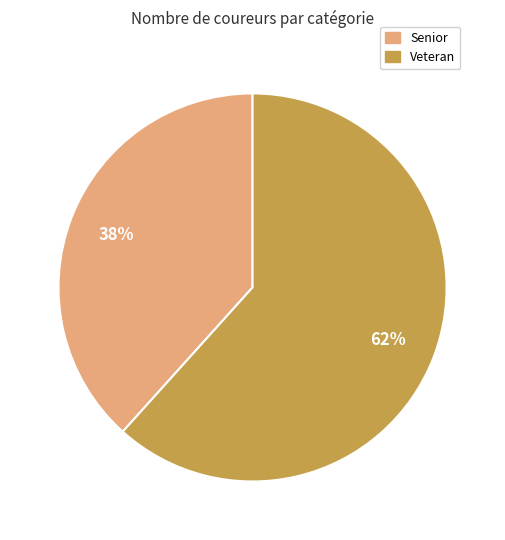

How many slices are in this pie chart?

2